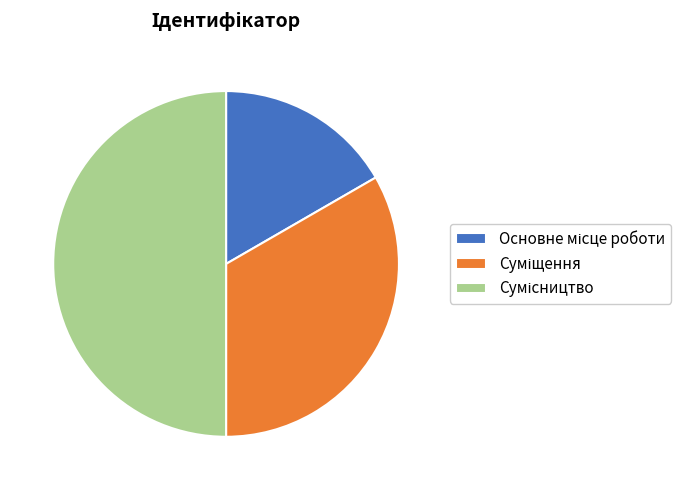

Count the number of slices in the pie.

3